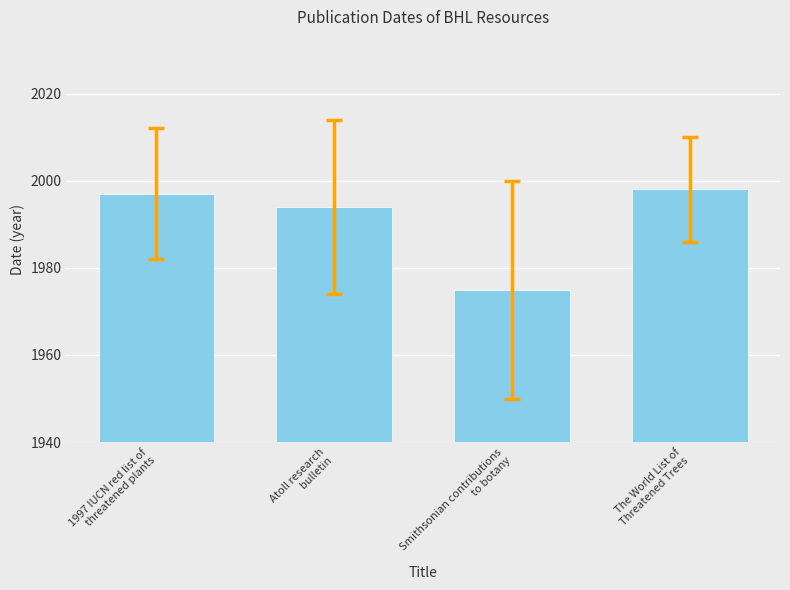

What is the maximum value shown in the chart?

1998